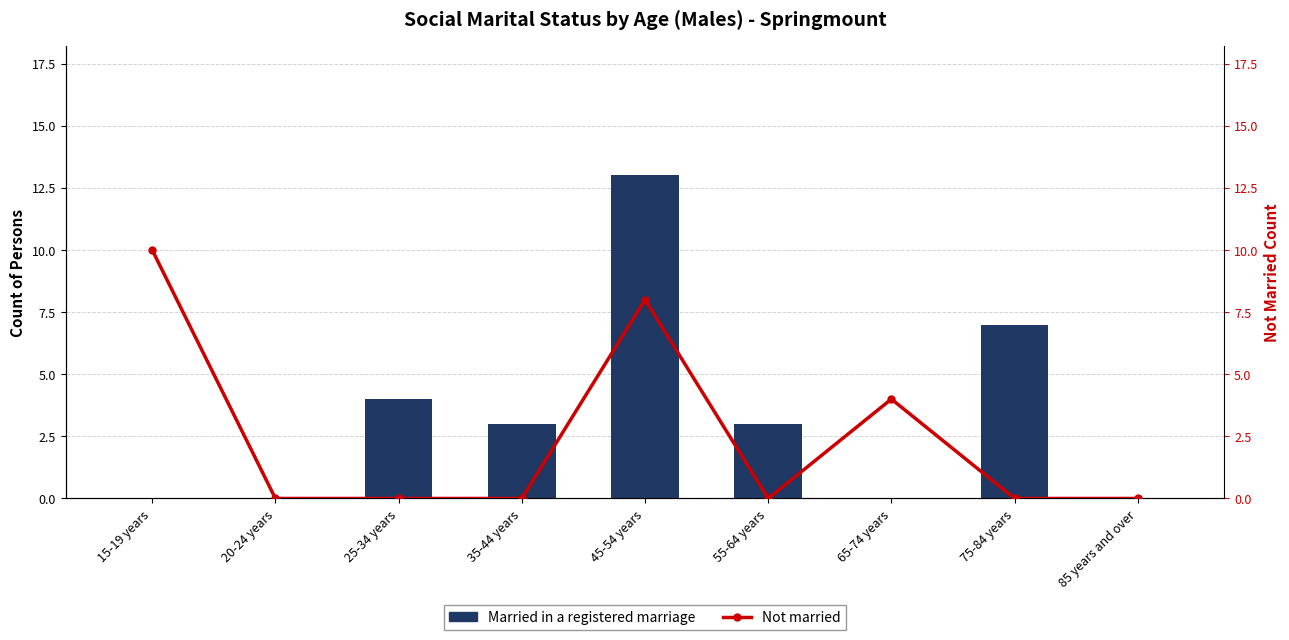

Reading right to left, transcribe all the data shown in this chart.

Married in a registered marriage: 85 years and over=0	75-84 years=7	65-74 years=0	55-64 years=3	45-54 years=13	35-44 years=3	25-34 years=4	20-24 years=0	15-19 years=0
Not married: 85 years and over=0	75-84 years=0	65-74 years=4	55-64 years=0	45-54 years=8	35-44 years=0	25-34 years=0	20-24 years=0	15-19 years=10